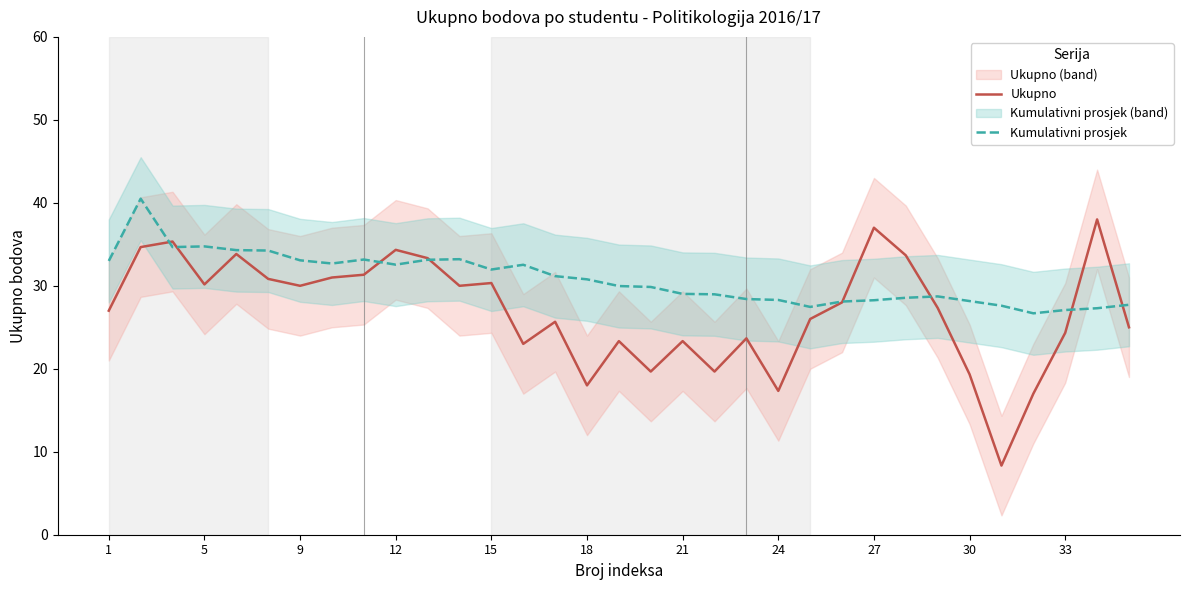

What is the minimum value for Ukupno?

8.3